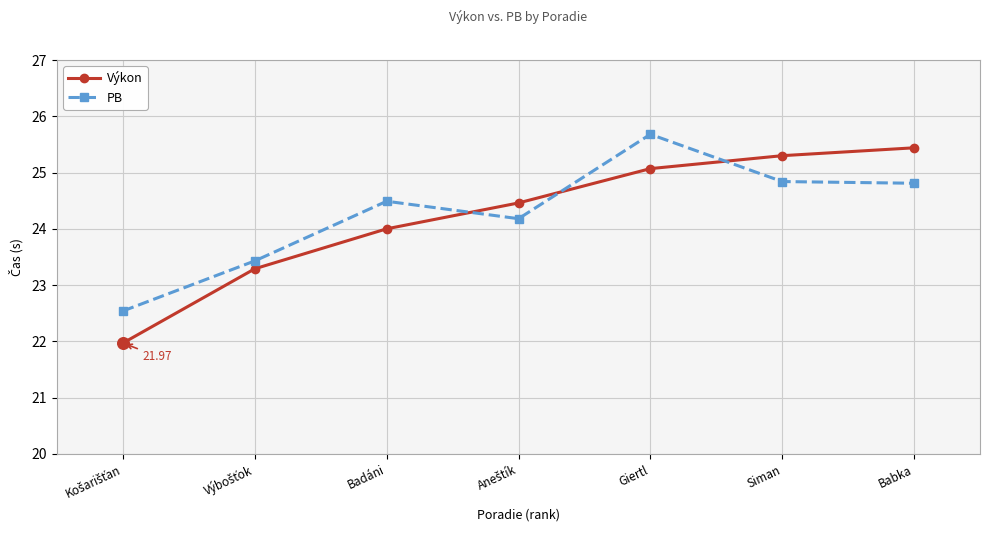

What is the difference between the highest and lowest values at Badáni?

0.5